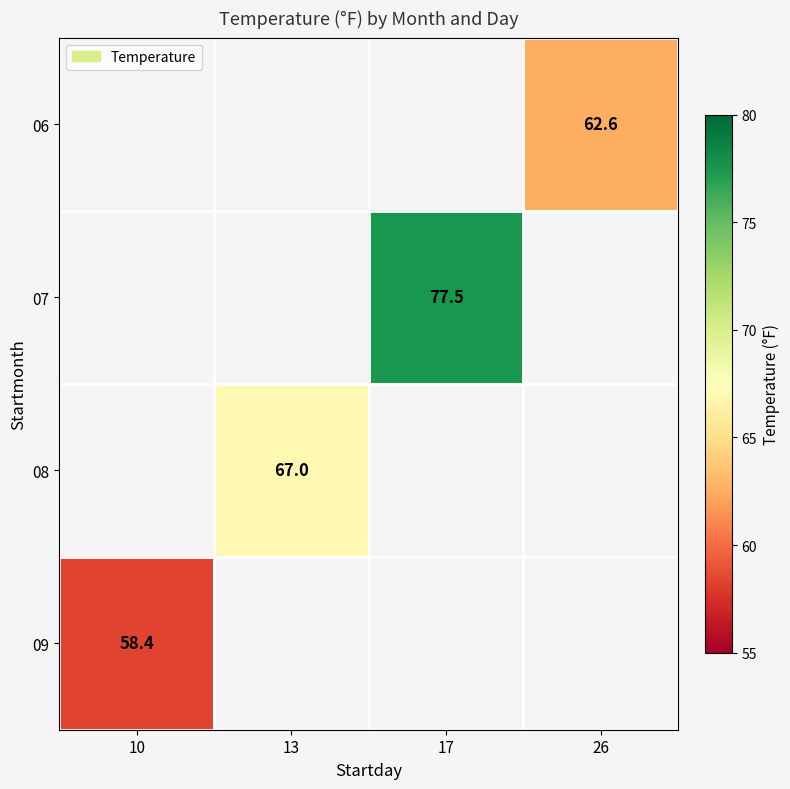

True or false: 07 has a value of 105.6 at 17.

False